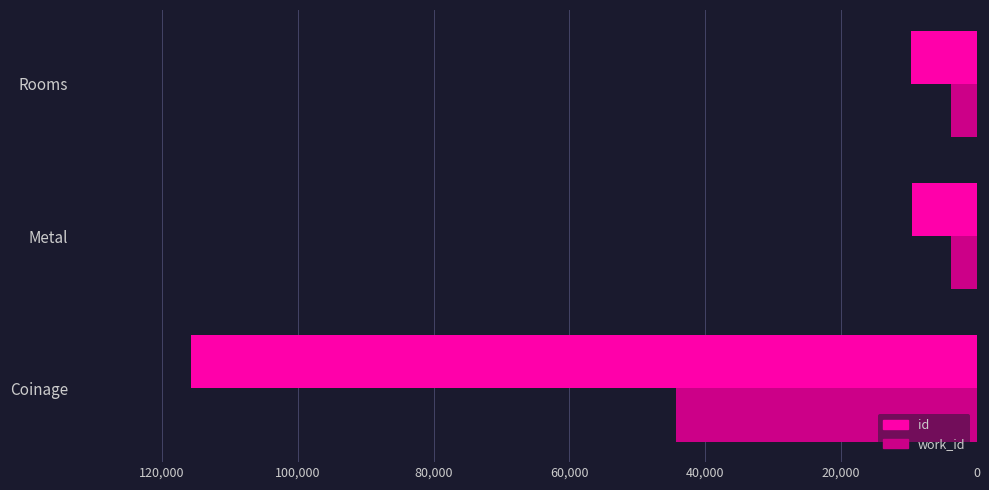

The work_id series shows 3695 at Metal. True or false?

True